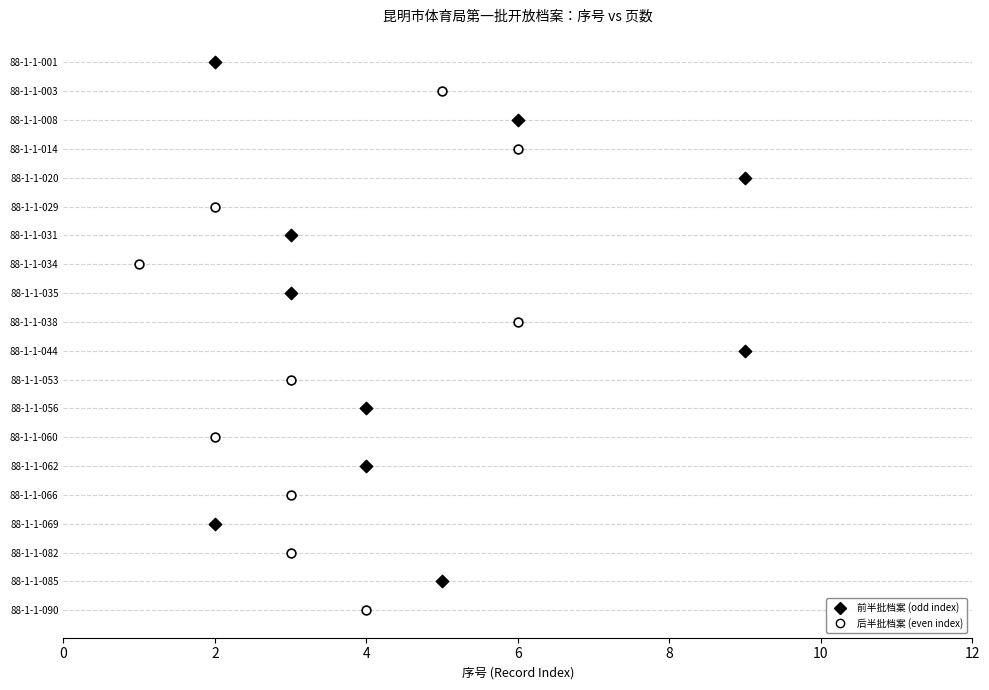

What are all the series names shown in the legend?

前半批档案 (odd index), 后半批档案 (even index)